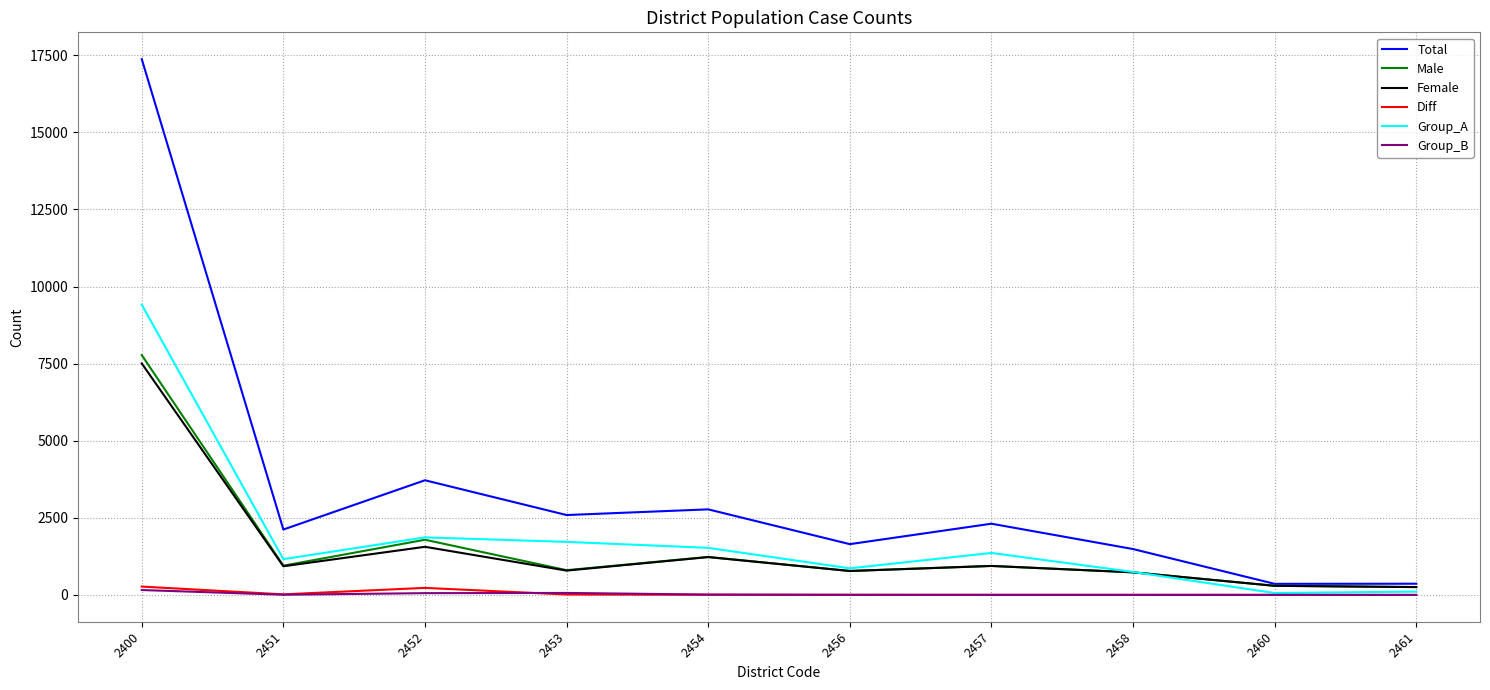

Which series has the largest range (max minus min)?

Total